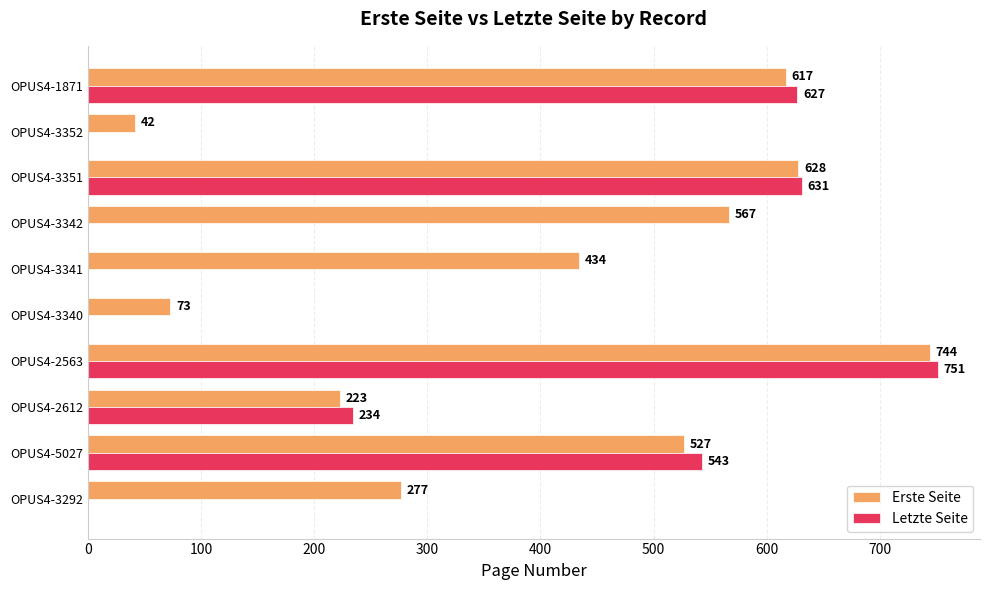

Which series has the largest total across all categories?

Erste Seite